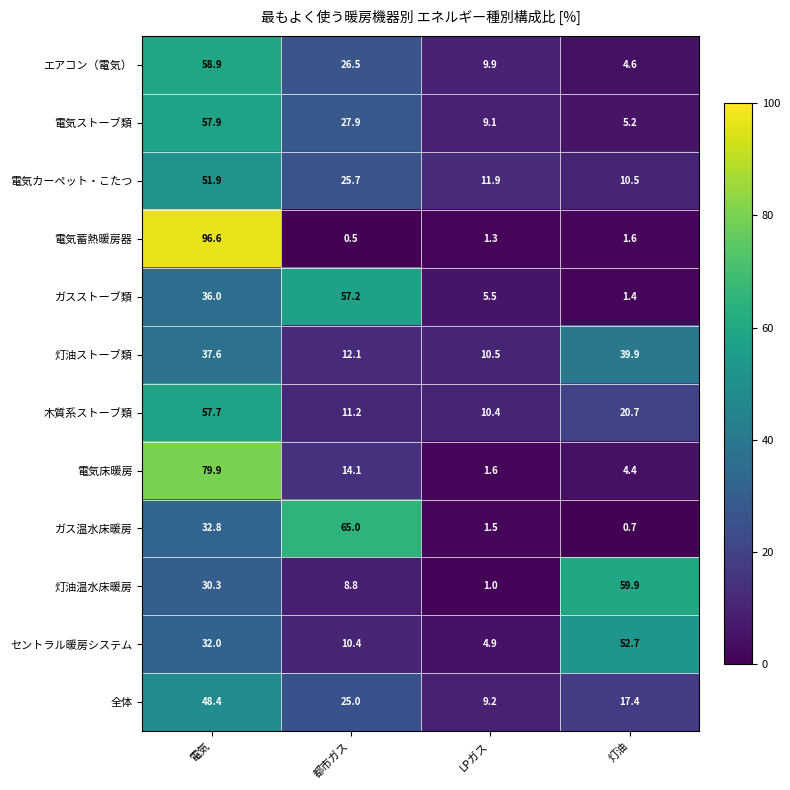

What value does the 電気カーペット・こたつ series have at 灯油?

10.5